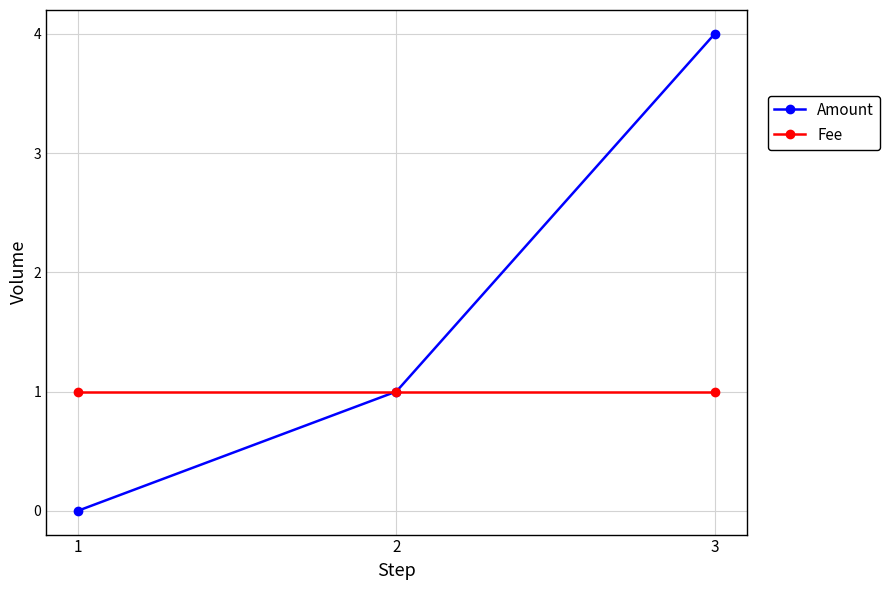

Reading left to right, extract all data points from this chart.

Amount: 1=0	2=1	3=4
Fee: 1=1	2=1	3=1